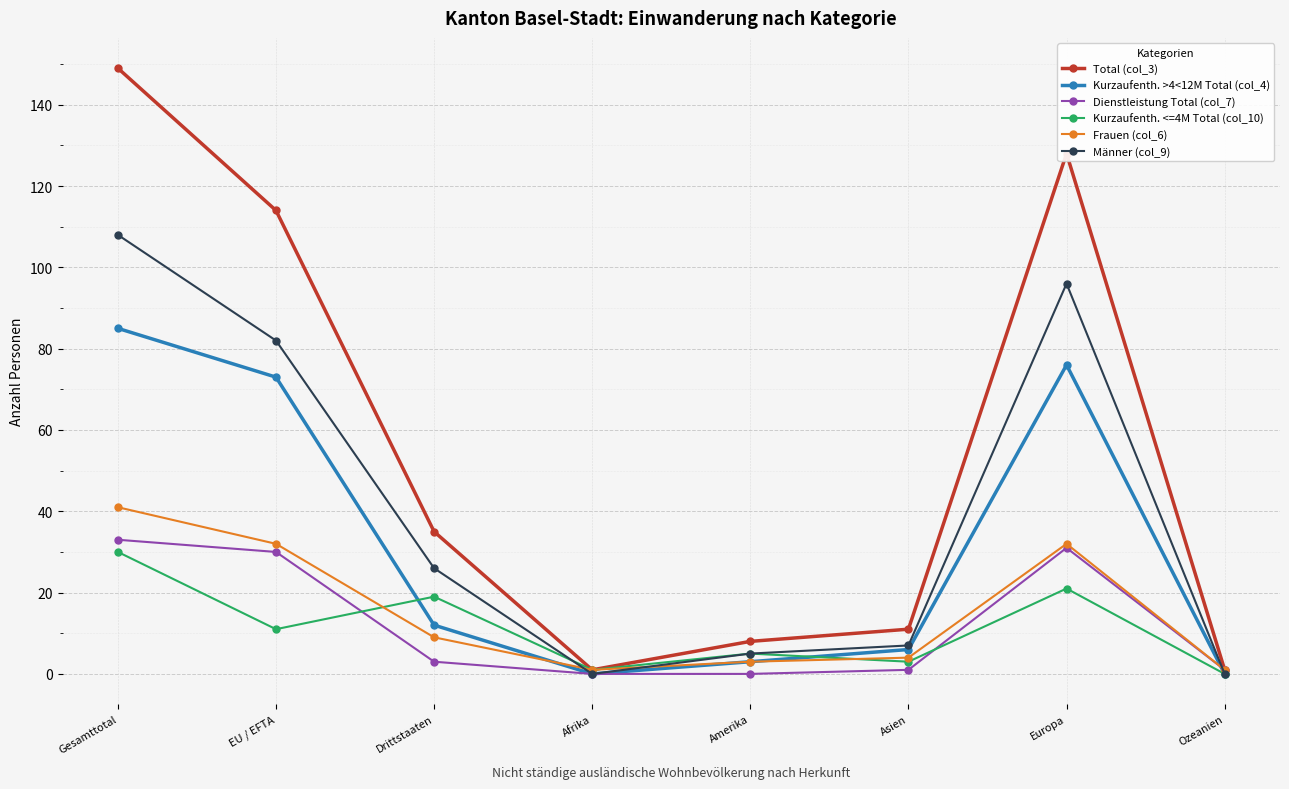

What are all the series names shown in the legend?

Total (col_3), Kurzaufenth. >4<12M Total (col_4), Dienstleistung Total (col_7), Kurzaufenth. <=4M Total (col_10), Frauen (col_6), Männer (col_9)